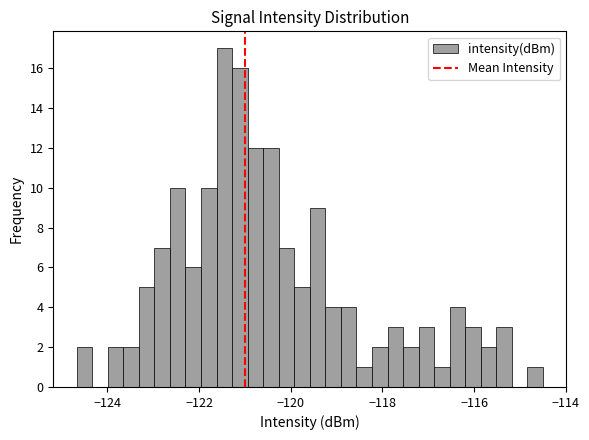

Around what value on the x-axis is the tallest bar? Give the approximate position of its centre, as read against the axis.

-121.4